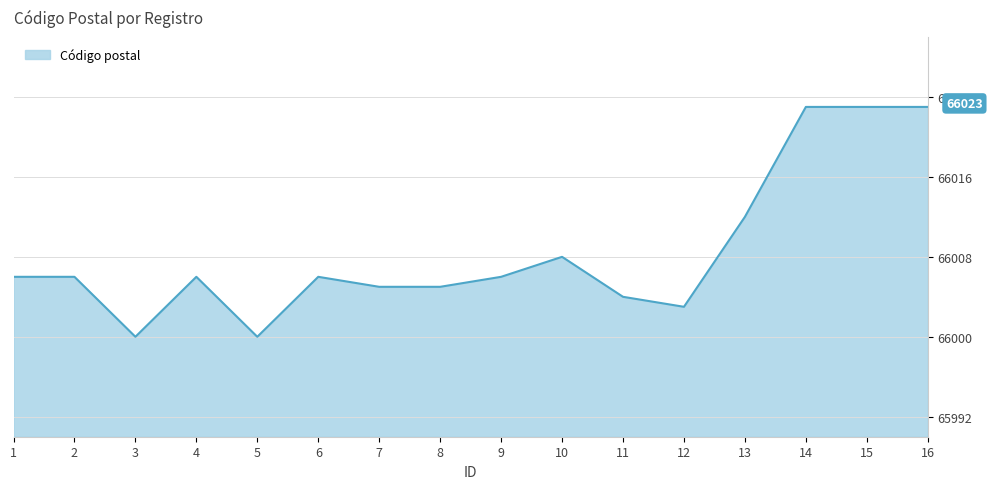

What is the ratio of the value at 8 to the value at 2?

1.0